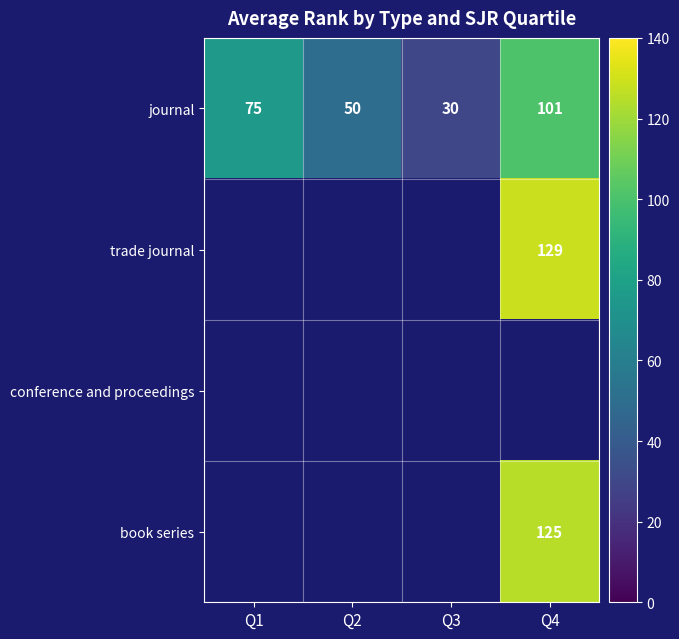

Which category has the highest value across all series?

Q4